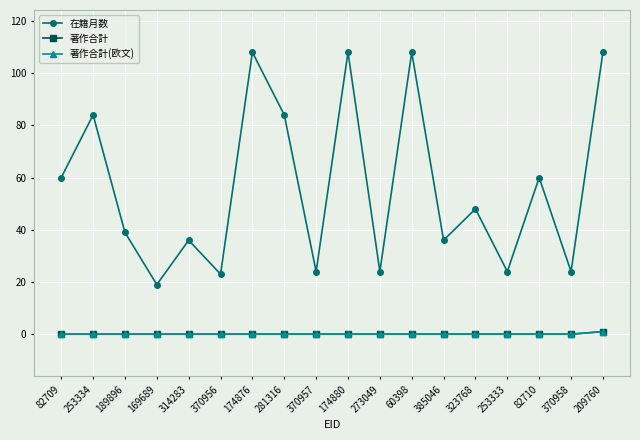

True or false: 在籍月数 has a value of 24 at 253333.

True